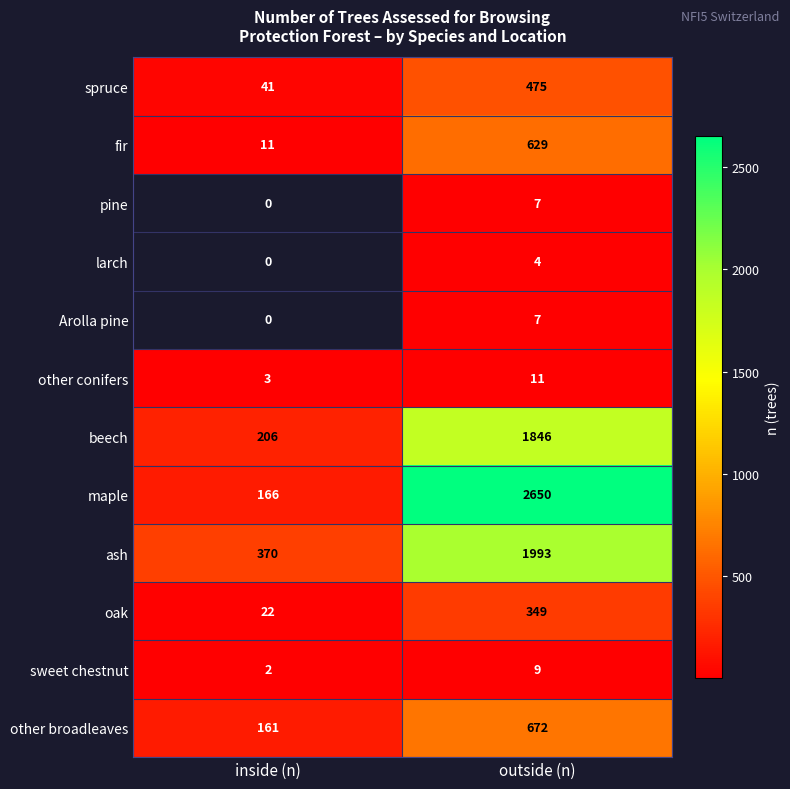

What is the spread (max minus min) of values at outside (n)?

2646